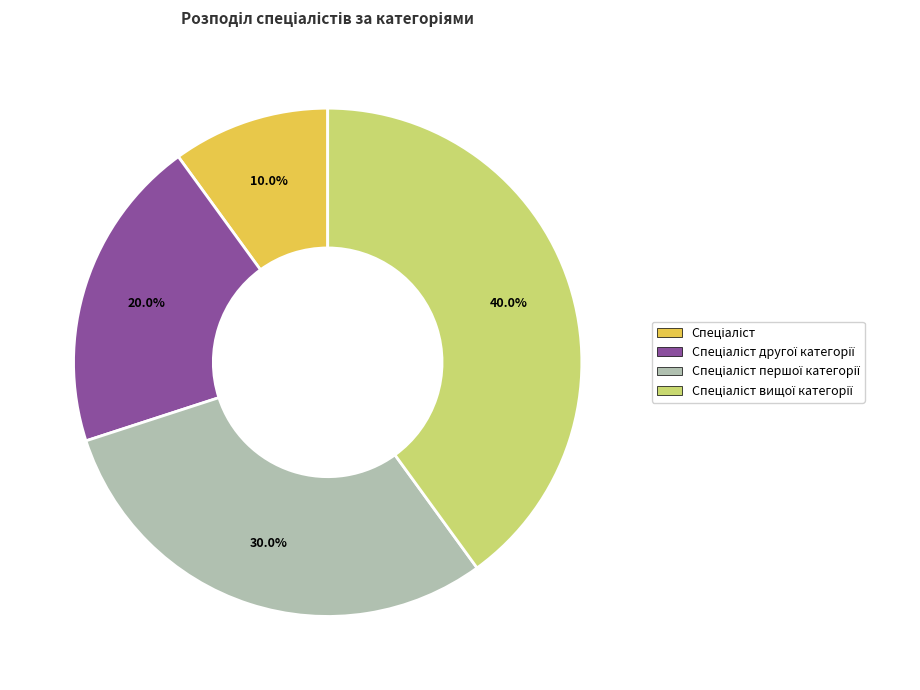

Is there a majority slice in this chart?

No